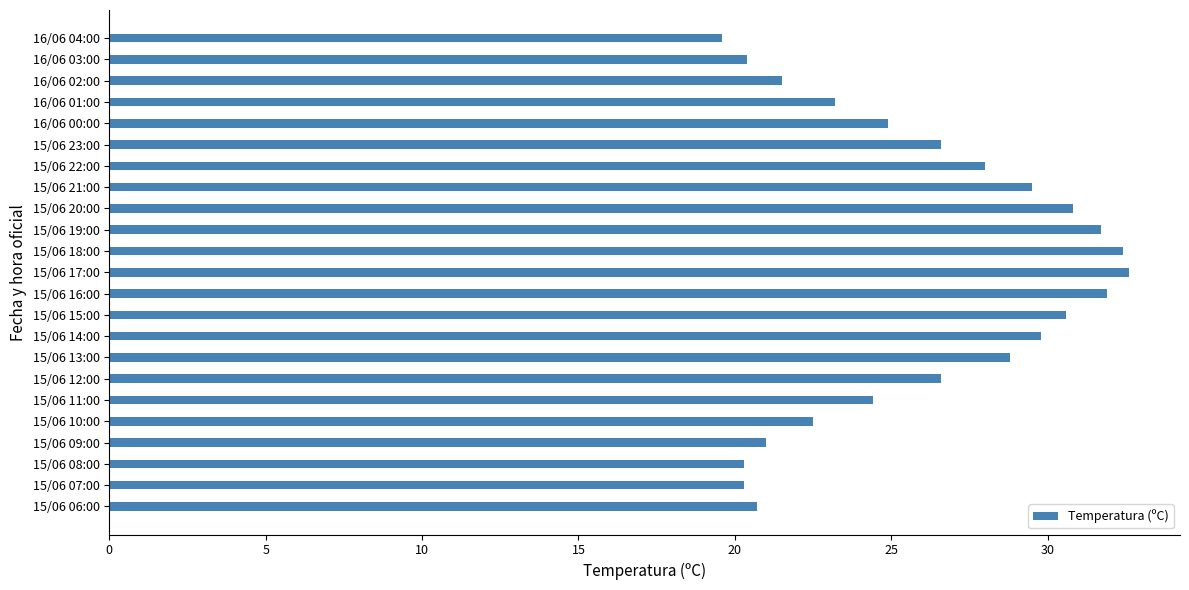

Is it true that the value at 15/06 07:00 is 20.3?

True